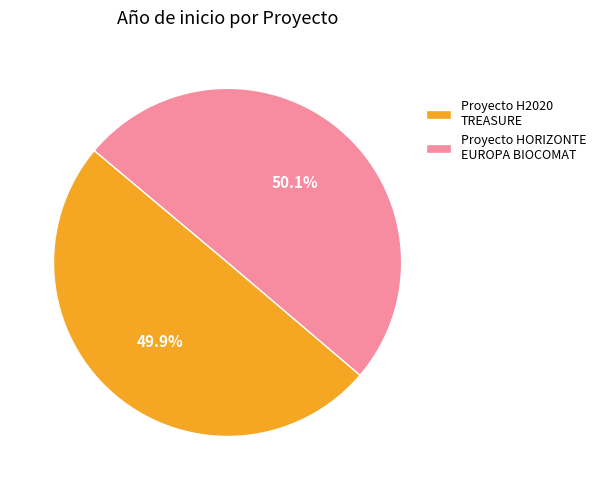

Approximately how many times larger is the value at Proyecto H2020 TREASURE compared to Proyecto HORIZONTE EUROPA BIOCOMAT?

1.0